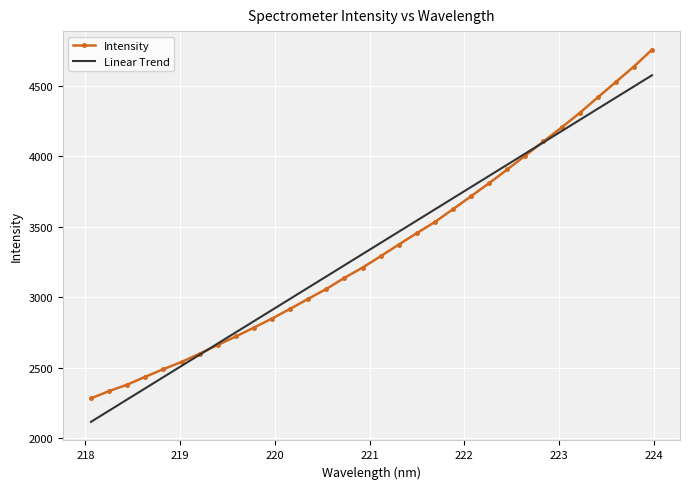

How many values in the Linear Trend series exceed 3384?

16